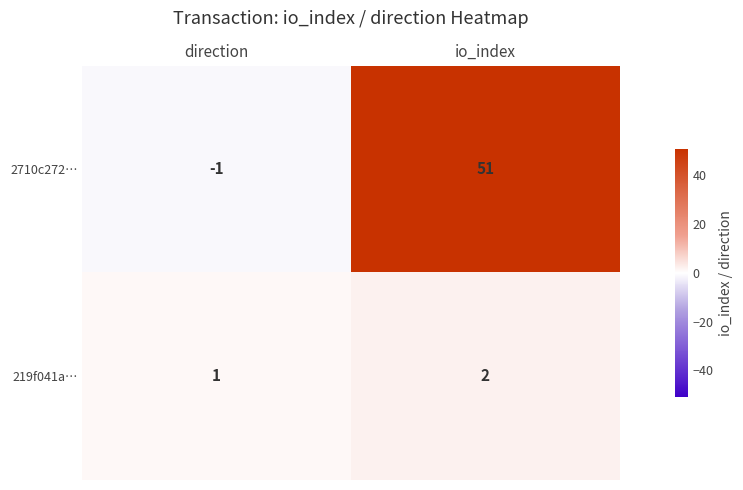

Is it true that 219f041a… equals 1 at io_index?

False